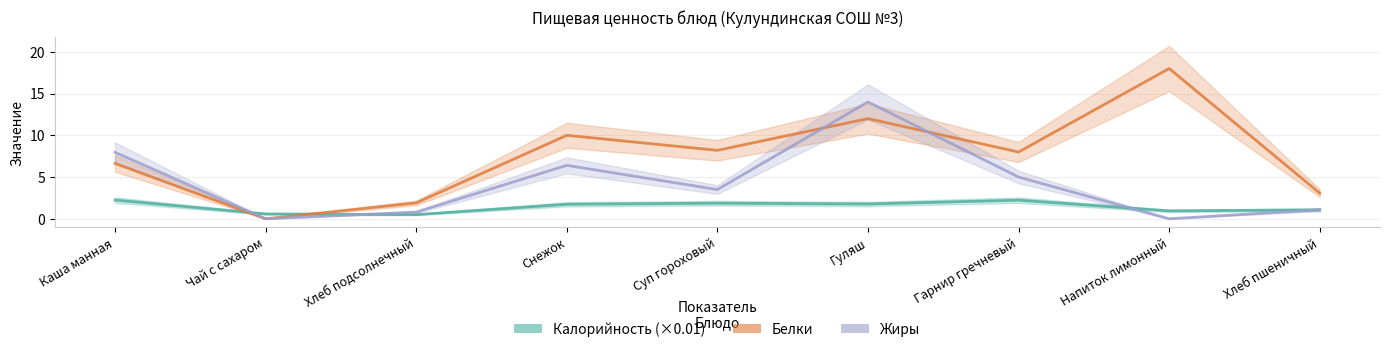

Which category has the lowest value in the Белки series?

Чай с сахаром